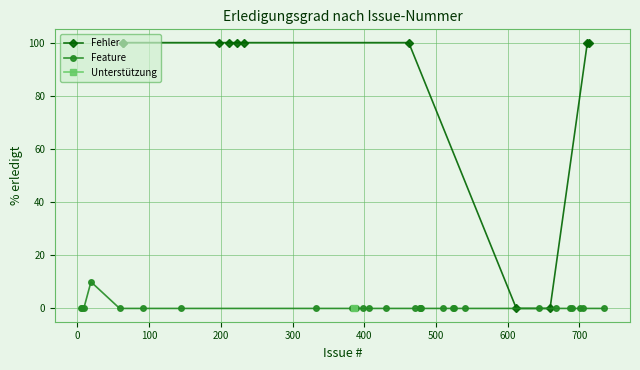

Which series has the largest total across all categories?

Fehler